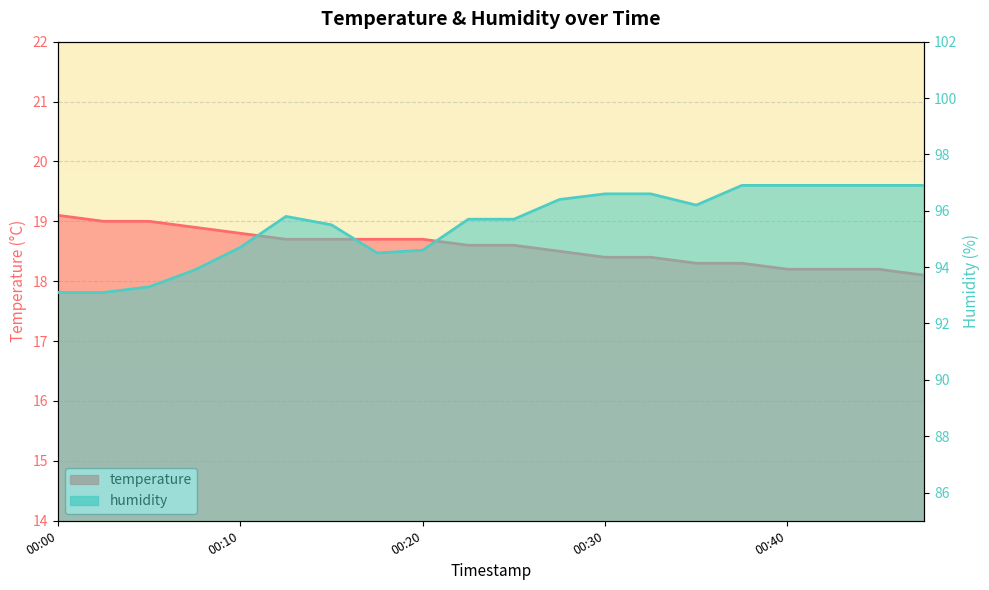

What is the total value across all series at 00:35?

114.5